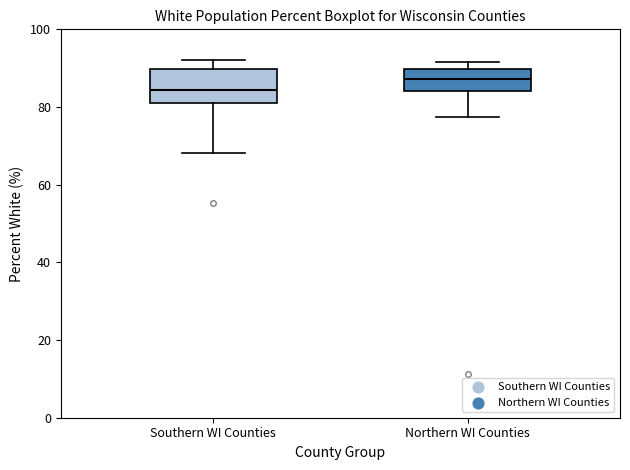

Reading left to right, read every box against the y-axis: the position of its median line, the range the box covers, and the ends of its whiskers. The values are not printed on the chart, so give them approximately, as read against the axis.

Southern WI Counties: median 84, box 82 to 90, whiskers 68 to 92
Northern WI Counties: median 88, box 84 to 90, whiskers 78 to 92